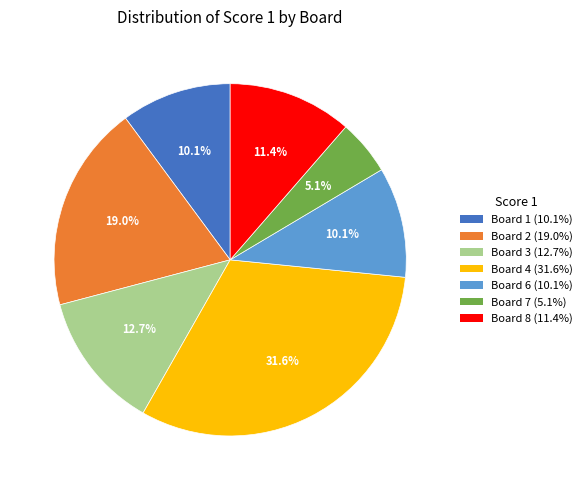

Does any single category account for the majority?

No